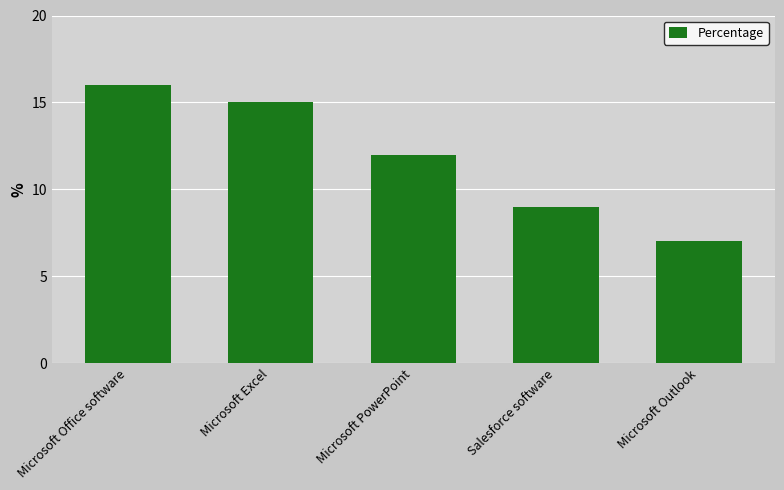

What is the minimum value shown in the chart?

7